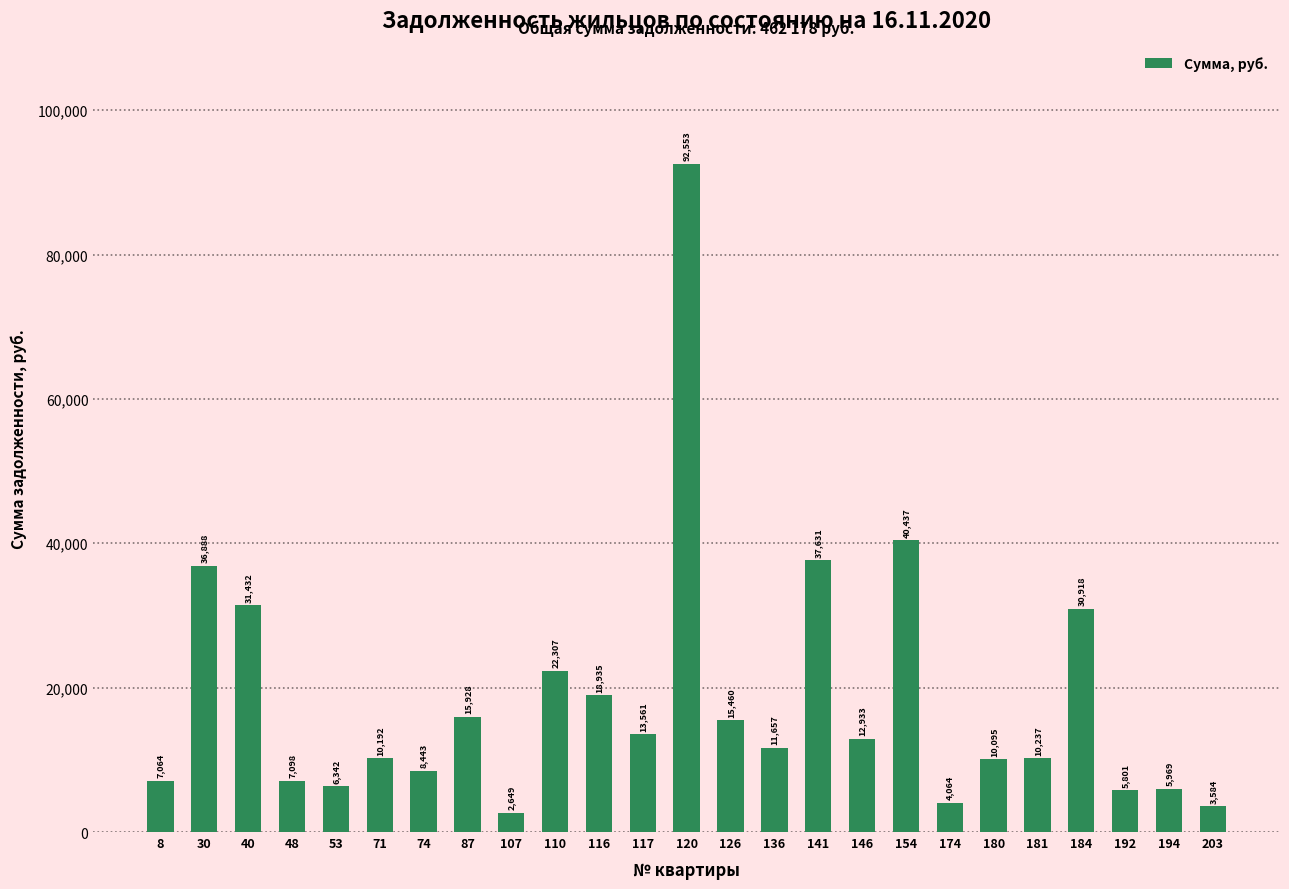

What is the value of the 7th bar from the left?

8442.9